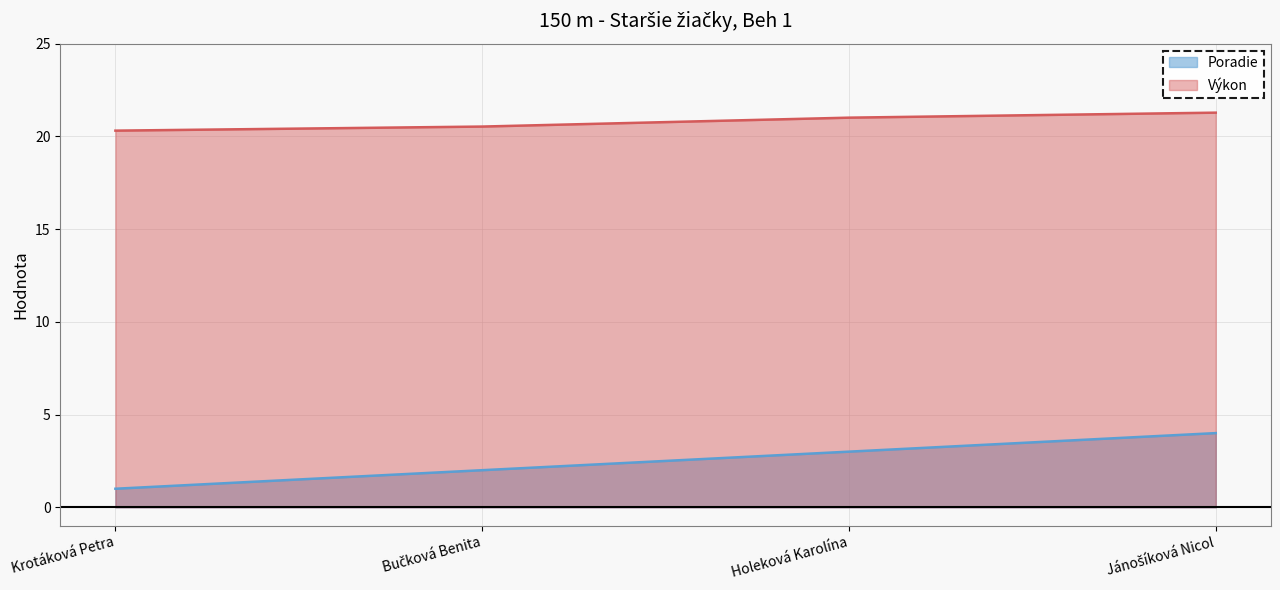

How many lines are shown in the chart?

2